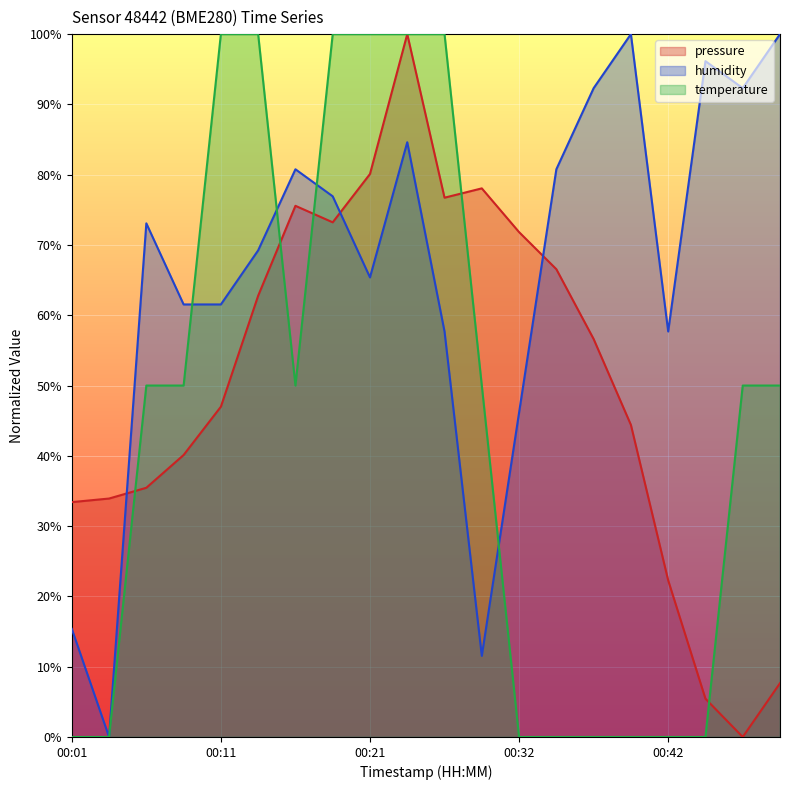

The value of pressure at 00:42 is 37.0. True or false?

False